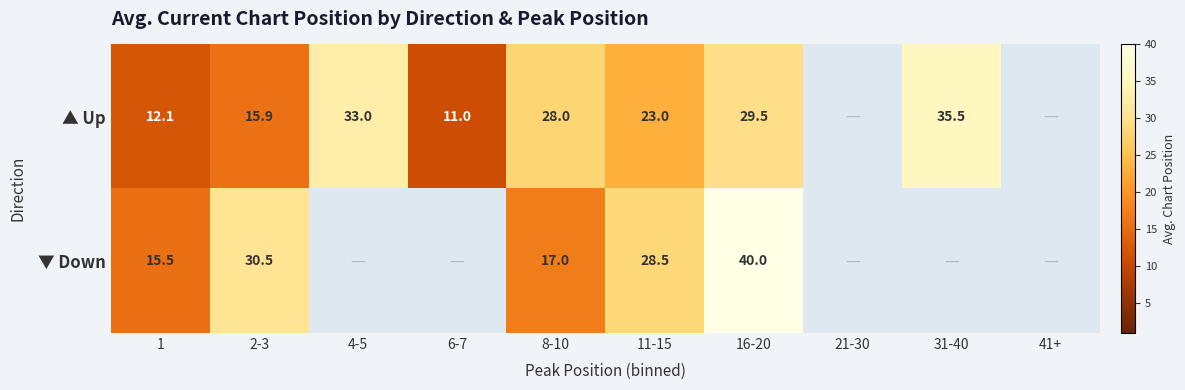

At how many categories does at least one series exceed 18?

6